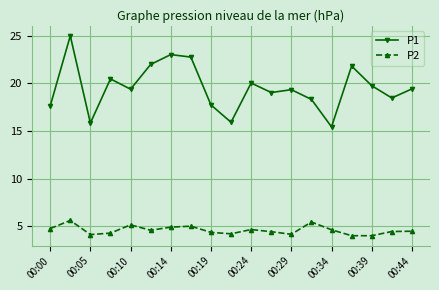

What is the value of the P1 point at the 6th from the left?

22.0